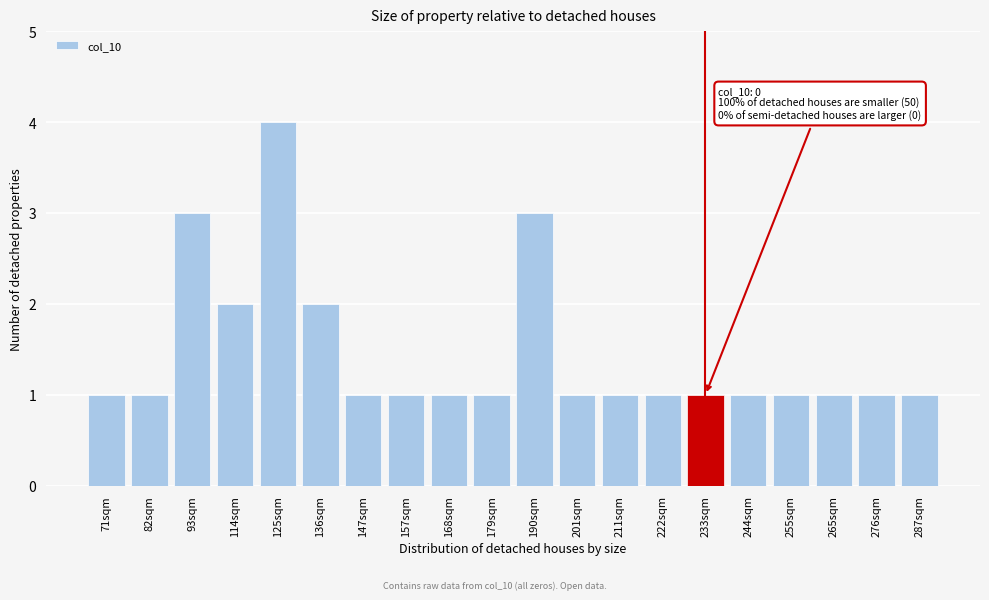

Reading right to left, transcribe all the data shown in this chart.

287sqm=1	276sqm=1	265sqm=1	255sqm=1	244sqm=1	233sqm=1	222sqm=1	211sqm=1	201sqm=1	190sqm=3	179sqm=1	168sqm=1	157sqm=1	147sqm=1	136sqm=2	125sqm=4	114sqm=2	93sqm=3	82sqm=1	71sqm=1